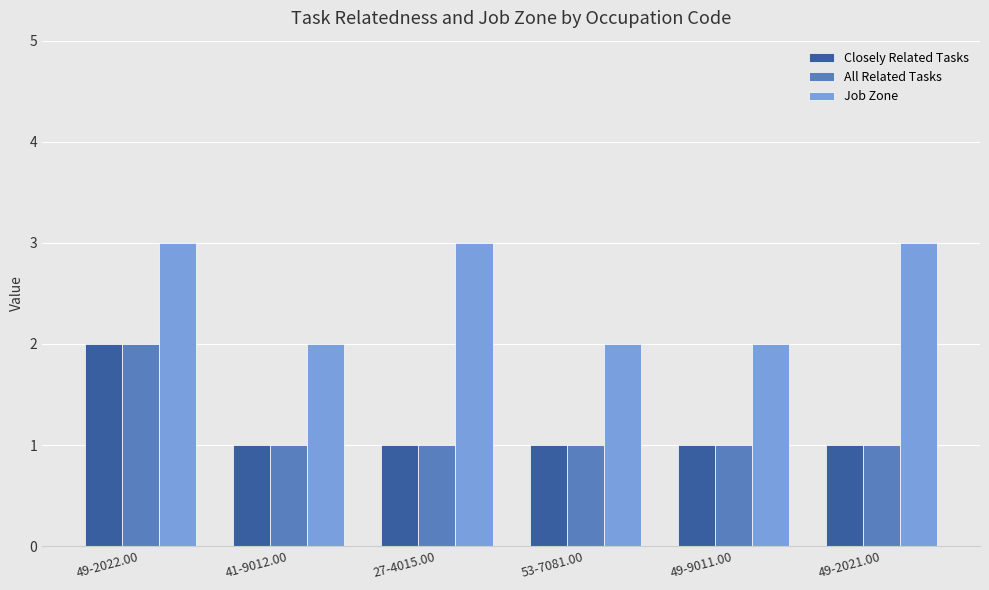

How many series are shown in this chart?

3